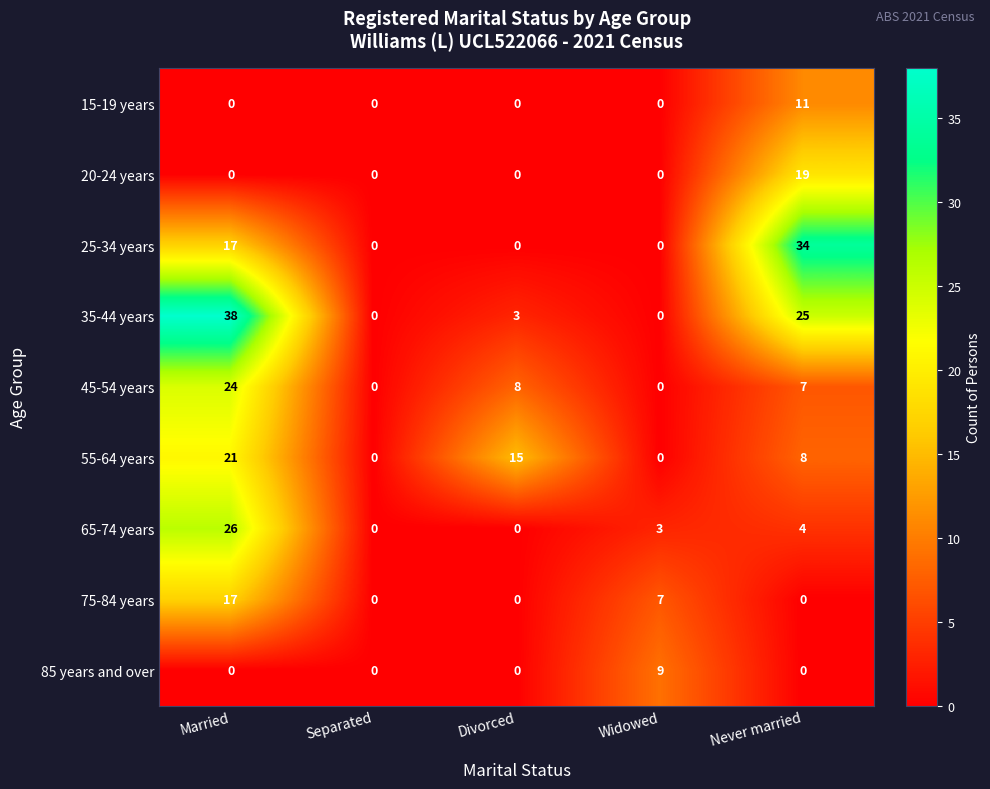

At which label does 55-64 years first exceed 8?

Married